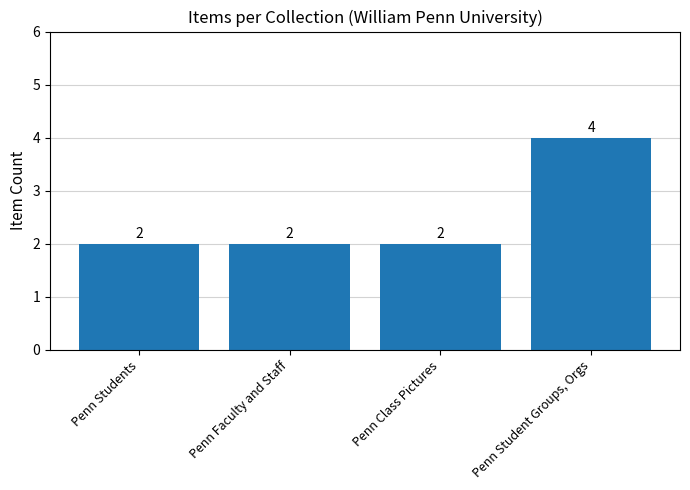

The value at Penn Class Pictures is 3. True or false?

False